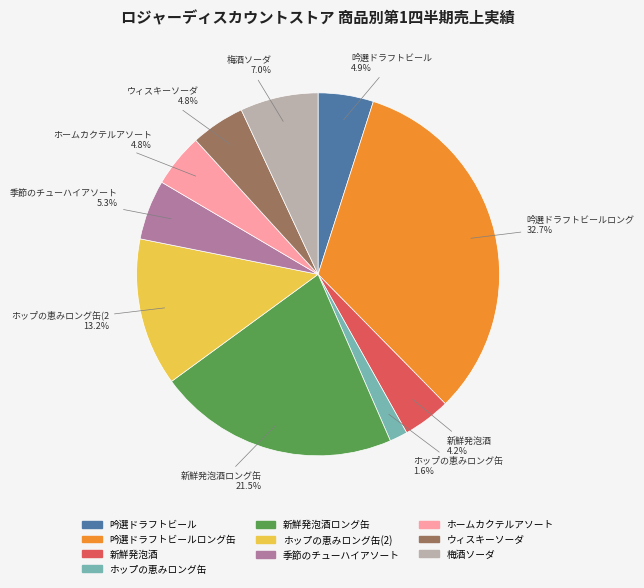

Is there a majority slice in this chart?

No